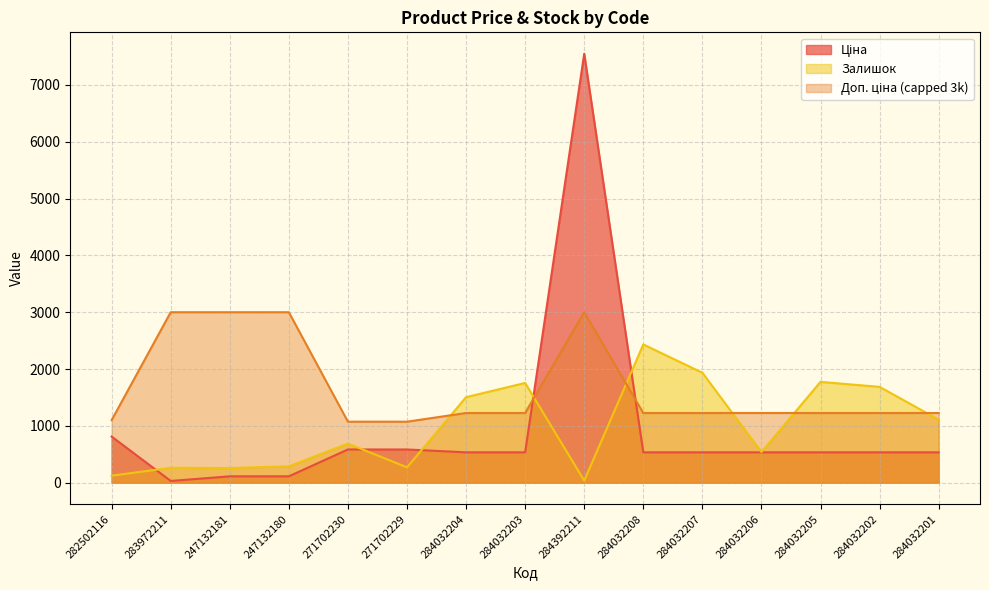

Does the chart display data point markers on the line(s)?

No